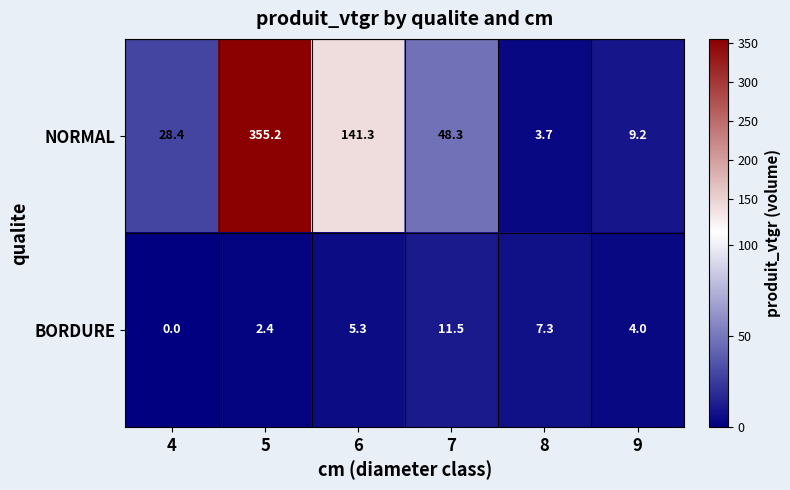

At which label is NORMAL closest to 179?

6